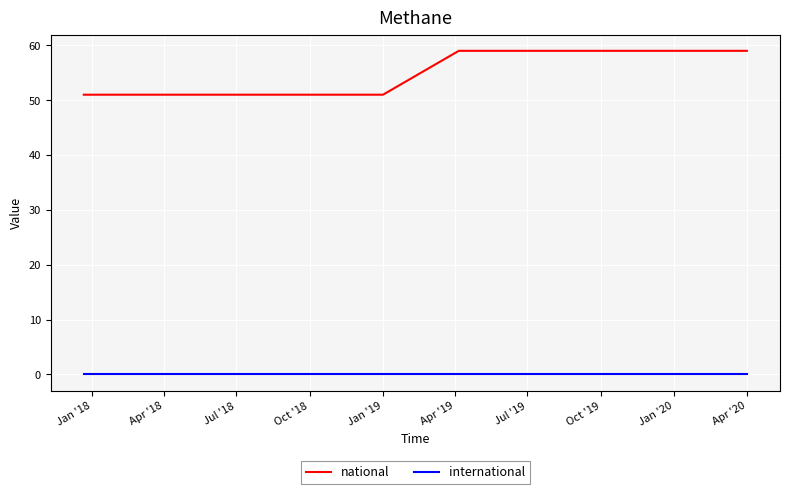

What is the minimum value for national?

51